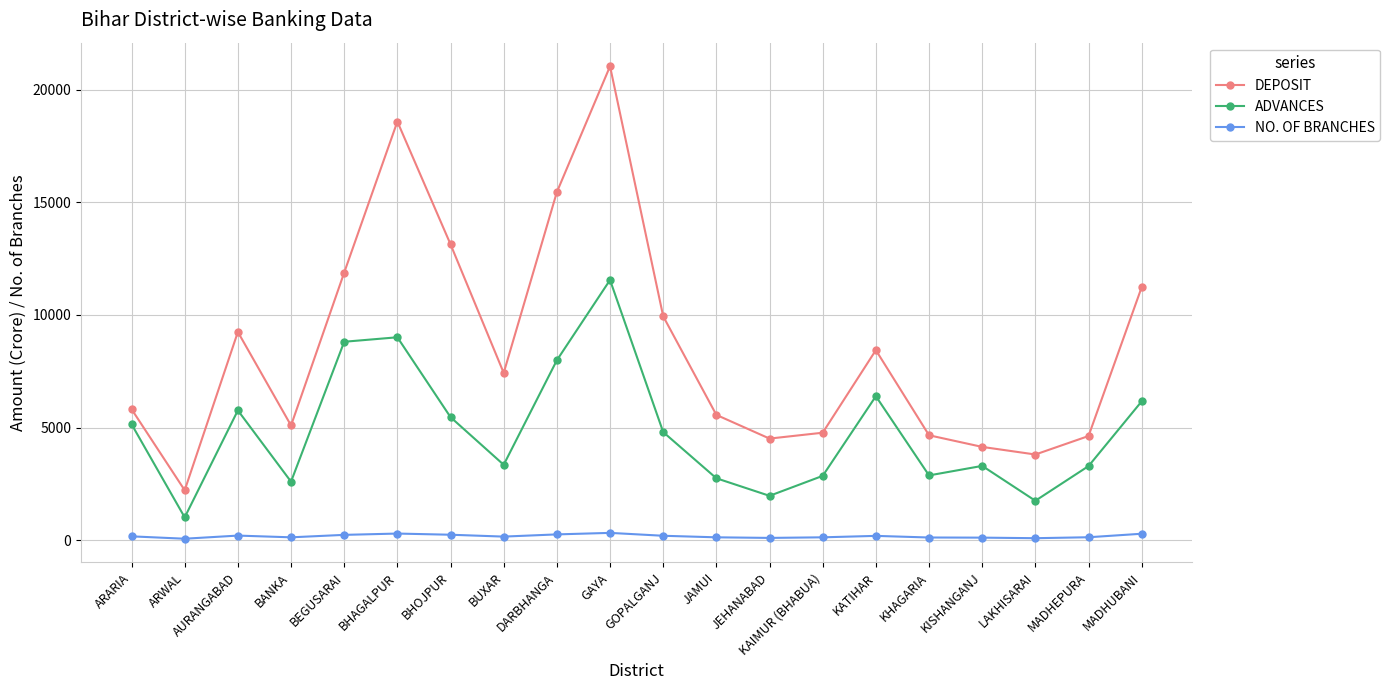

Rank the series by their average value, from highest to lowest.

DEPOSIT, ADVANCES, NO. OF BRANCHES